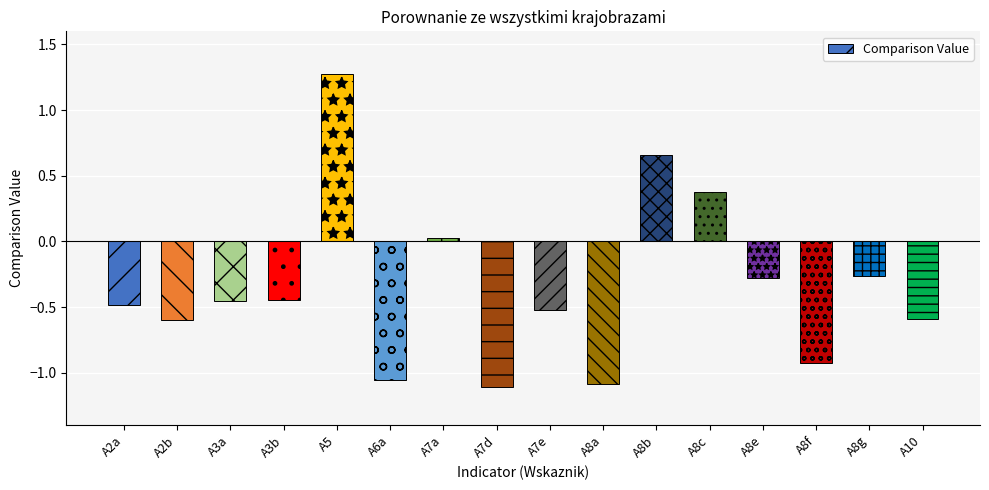

What is the sum of all values?

-5.5